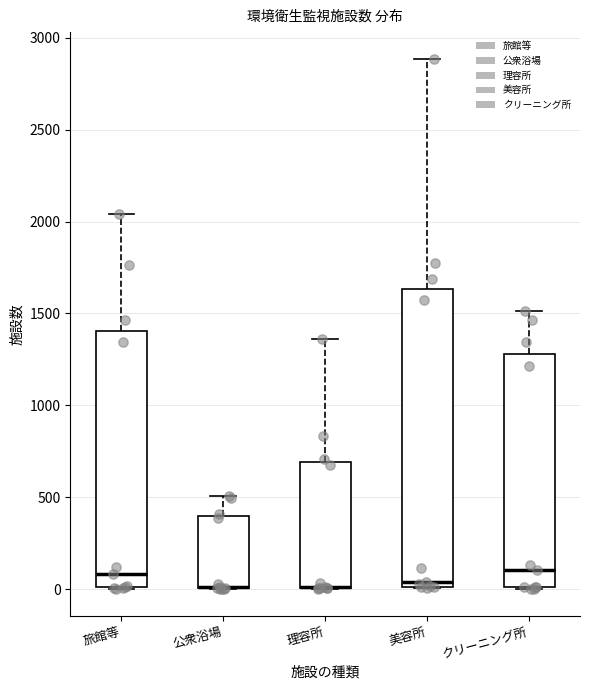

Which box is the tallest, from its lower edge to its upper edge?

美容所